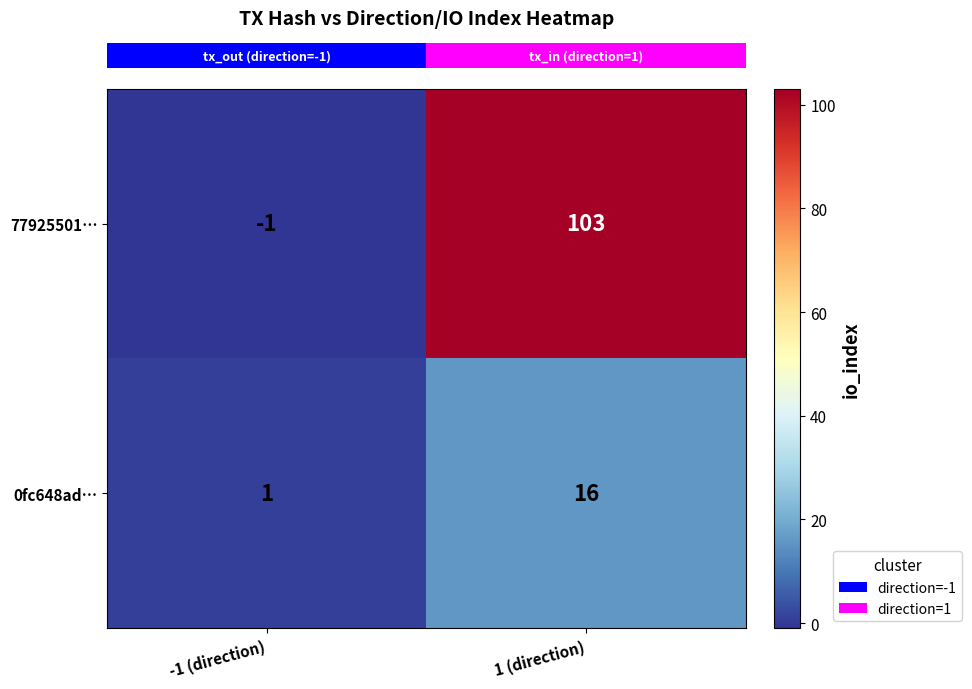

Reading left to right, what are all the values shown in this chart?

77925501…: -1 (direction)=-1	1 (direction)=103
0fc648ad…: -1 (direction)=1	1 (direction)=16